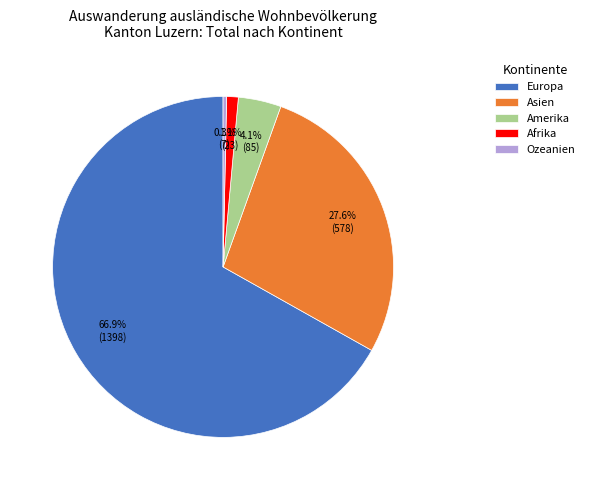

What is the majority slice?

Europa